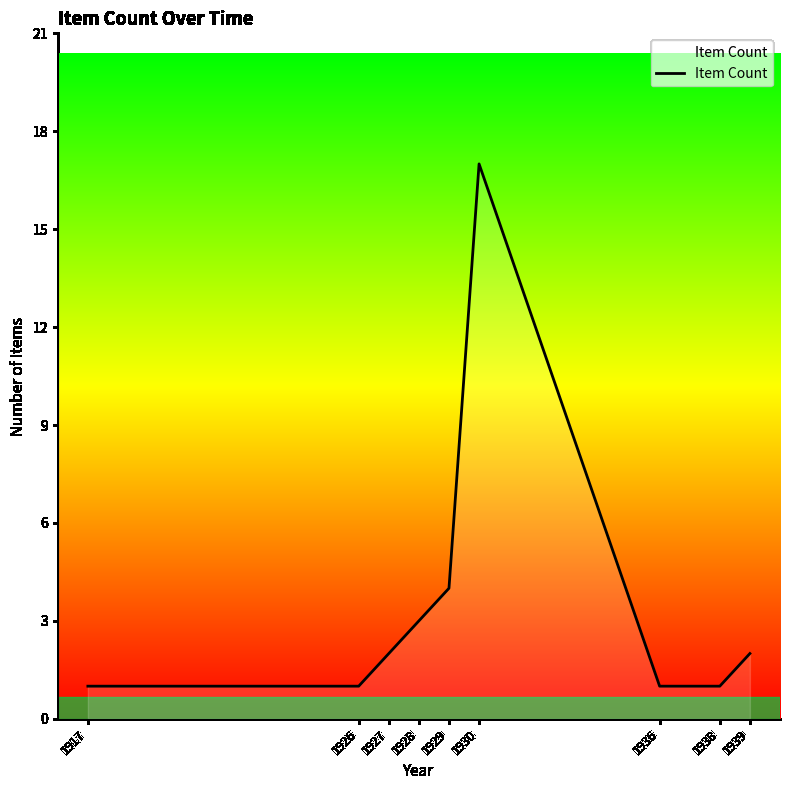

Reading right to left, extract all data points from this chart.

2	1	1	17	4	3	2	1	1